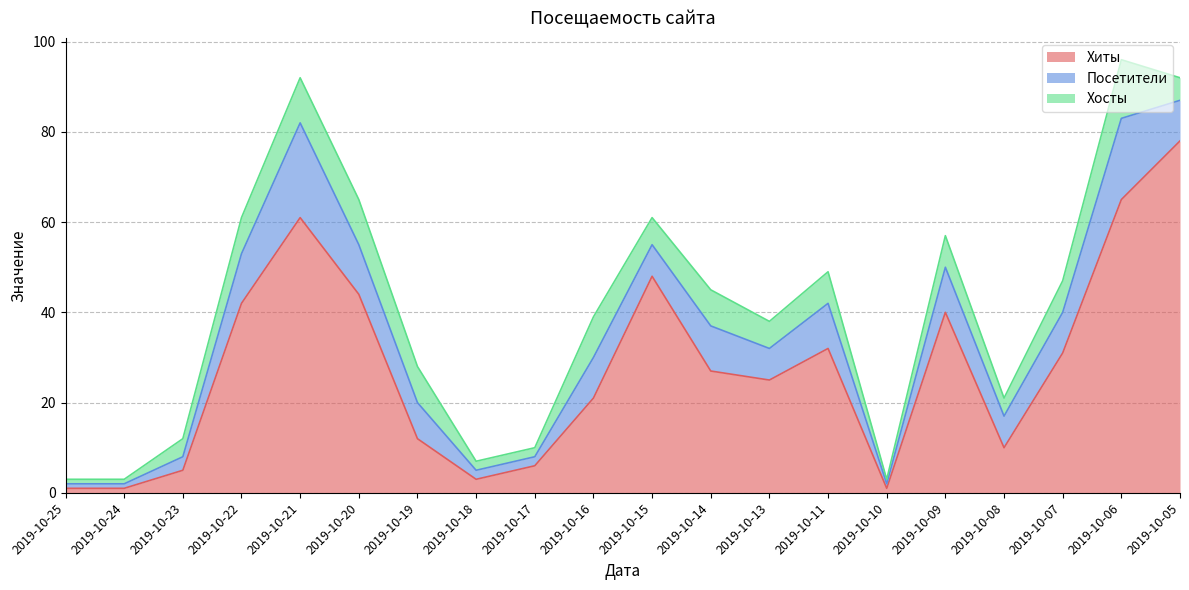

How many values in the Хосты series are below 7?

10